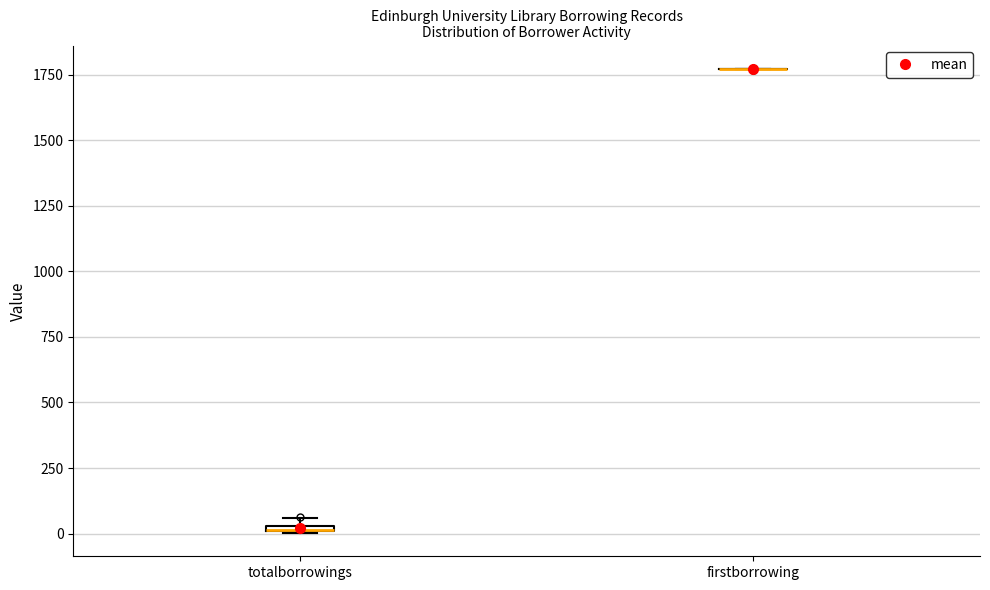

Where is the lower edge of the box for totalborrowings on the y-axis? The values are not printed on the chart, so give them approximately, as read against the axis.

0